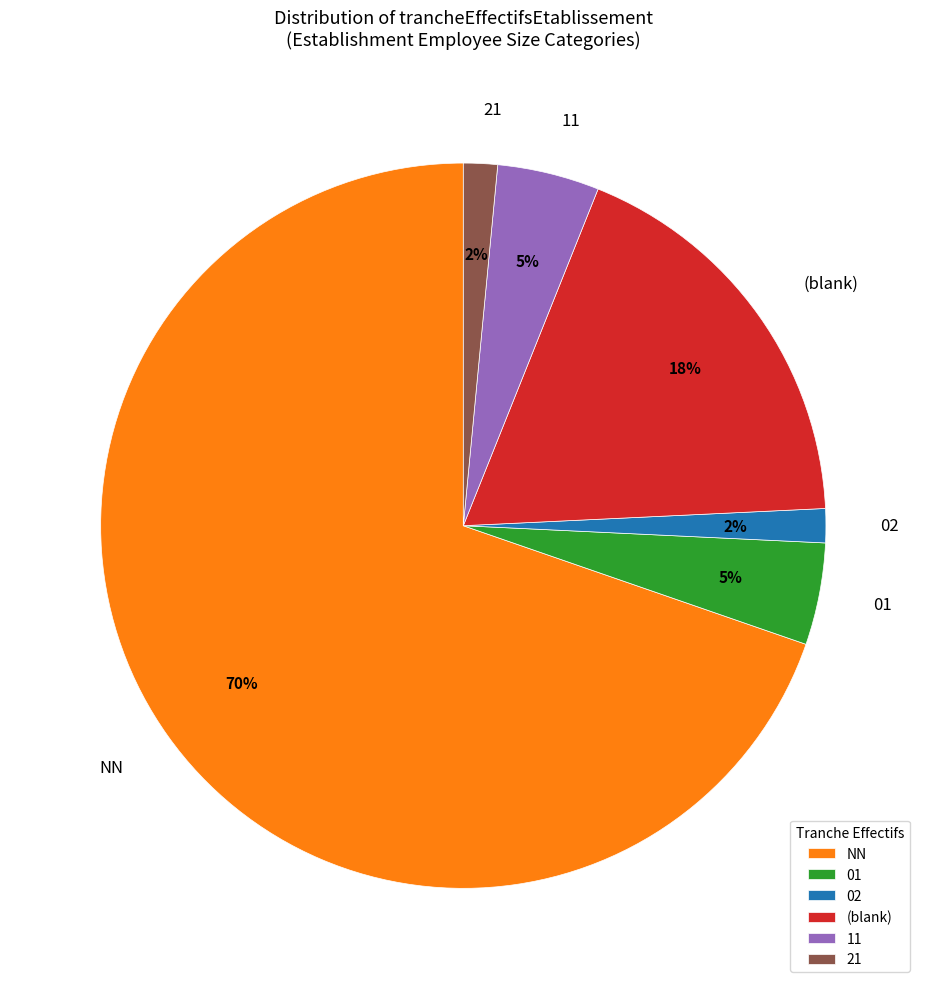

What is the majority slice?

NN